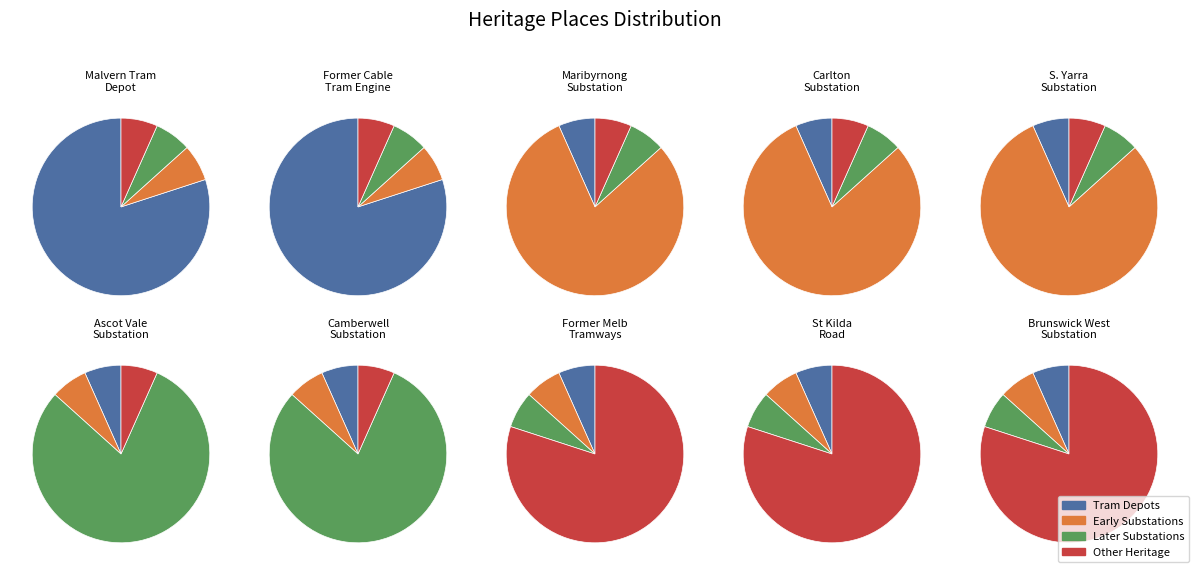

Does ST KILDA ROAD represent more than half of the total?

No